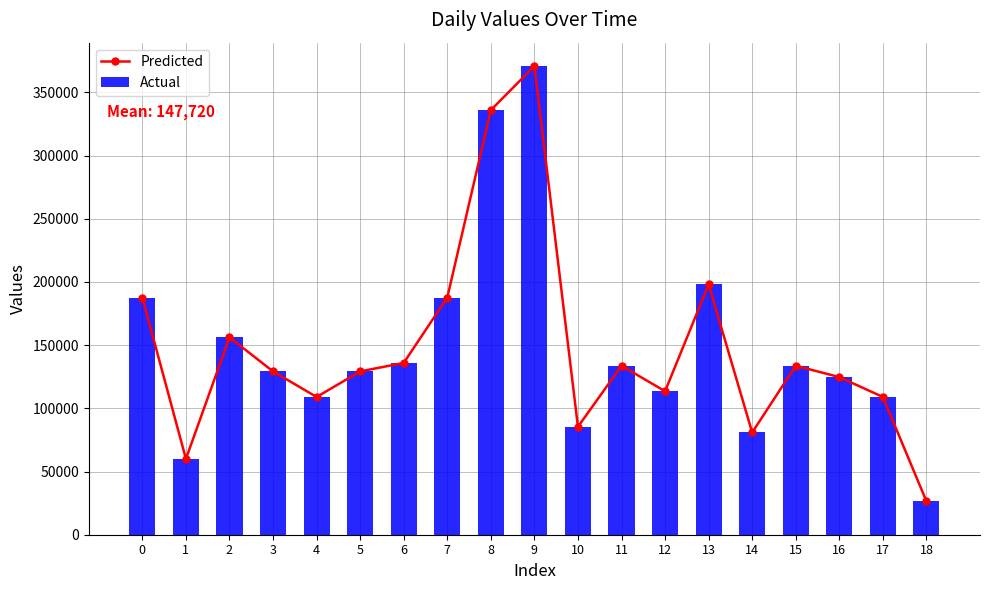

Count the number of data series in this chart.

2